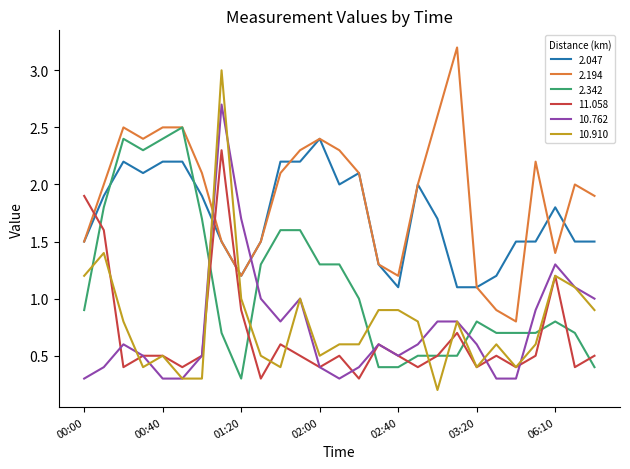

How many times do 2.047 and 11.058 cross each other?

3